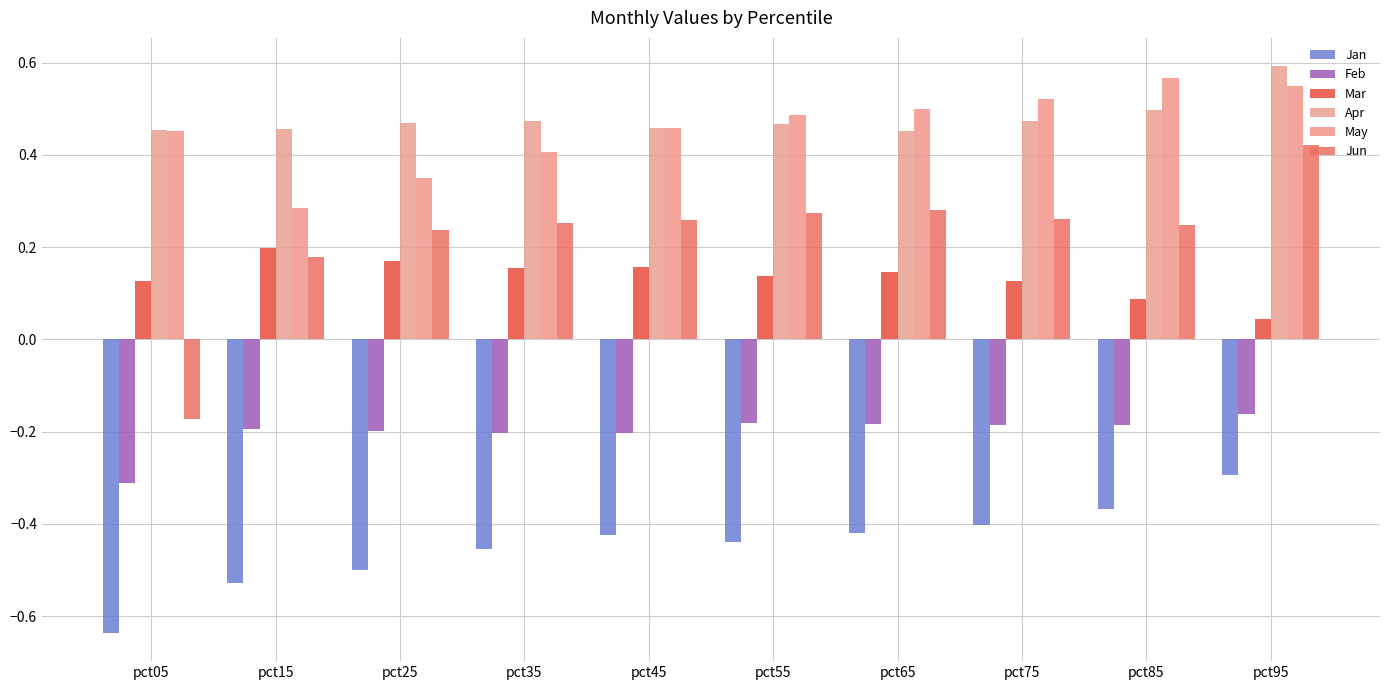

What are all the series names shown in the legend?

Jan, Feb, Mar, Apr, May, Jun